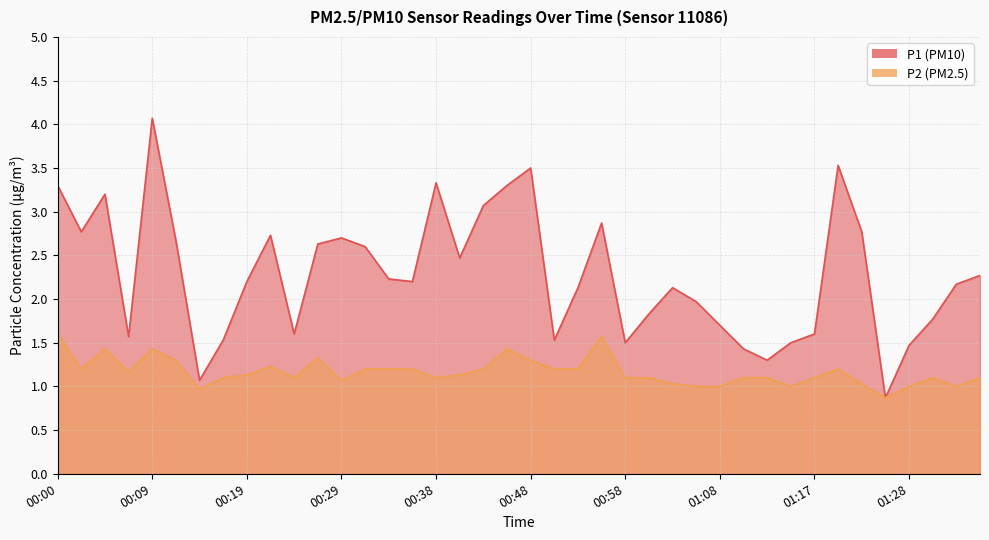

True or false: P1 and P2 intersect in this chart.

False